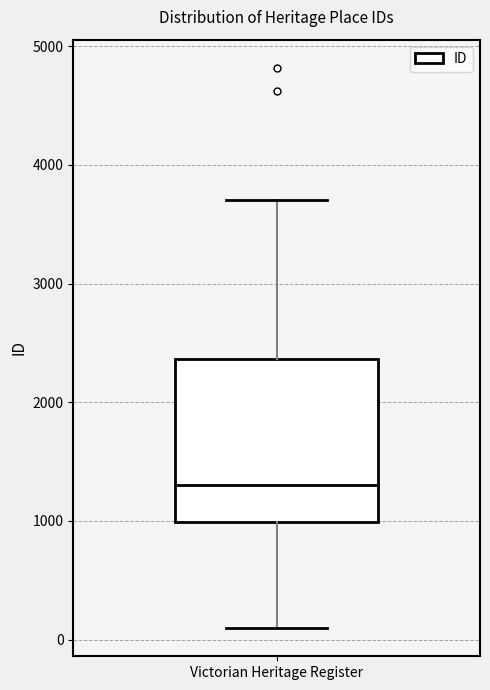

Read this box plot against the y-axis: the position of the median line, the range covered by the box, and the ends of both whiskers. The values are not printed on the chart, so give them approximately, as read against the axis.

median 1300, box 1000 to 2400, whiskers 100 to 3700